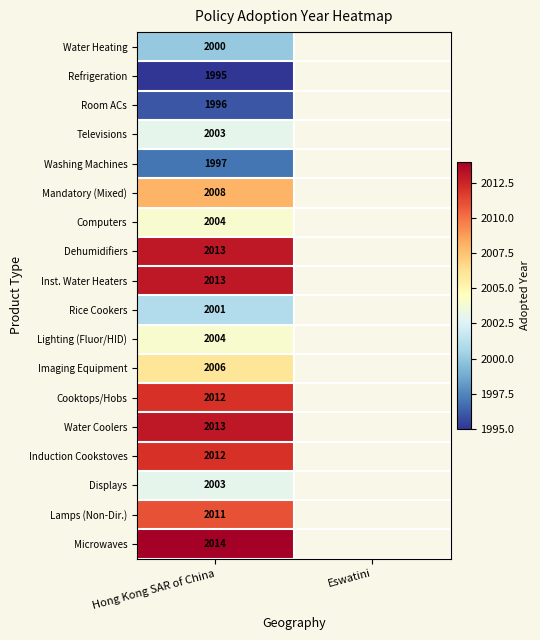

Is the value of Lamps (Non-Dir.) at Hong Kong SAR of China greater than the value of Lighting (Fluor/HID) at Hong Kong SAR of China?

Yes